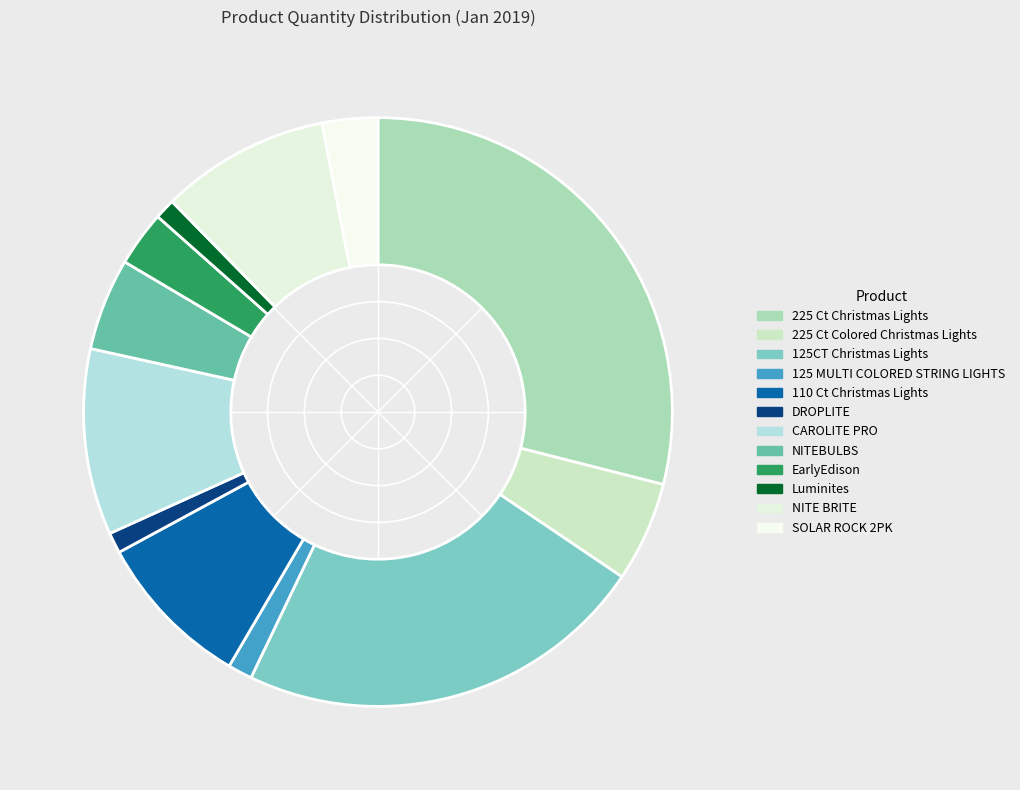

True or false: Luminites accounts for 1% of the total.

True